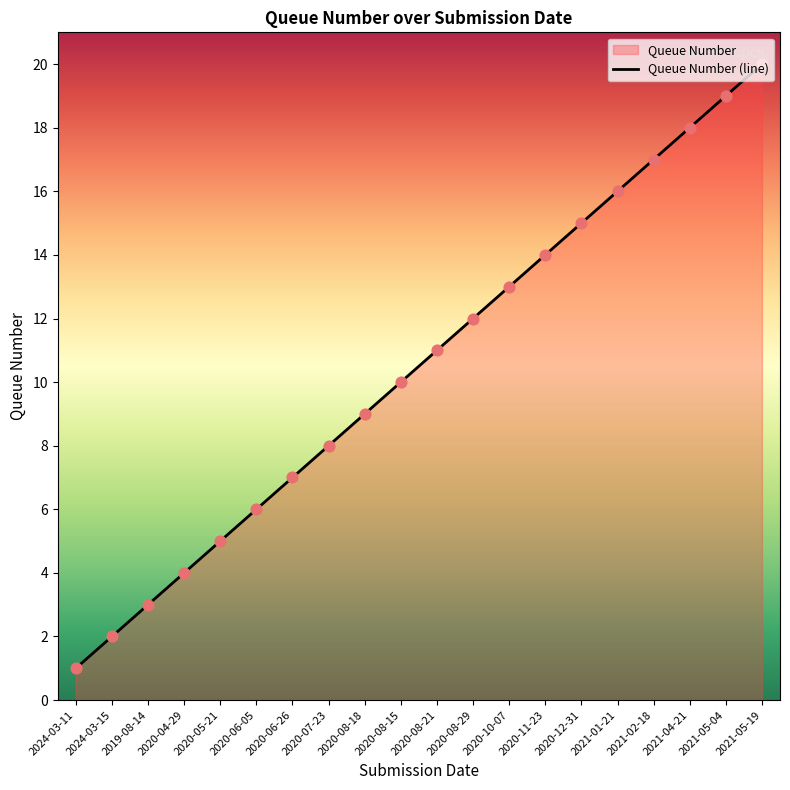

Approximately how many times larger is the value at 2019-08-14 compared to 2020-08-18?

0.3